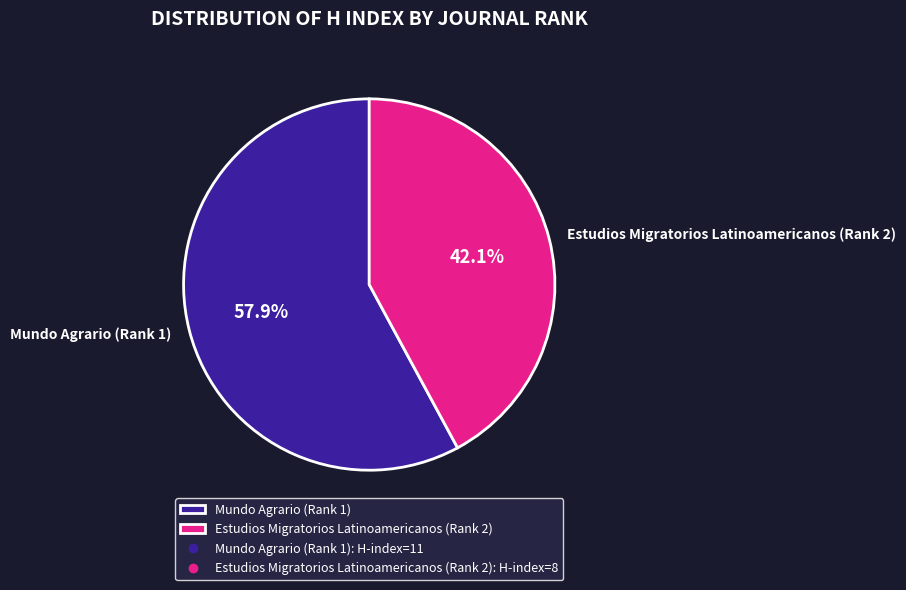

Does Mundo Agrario (Rank 1) account for over 50% of the chart?

Yes